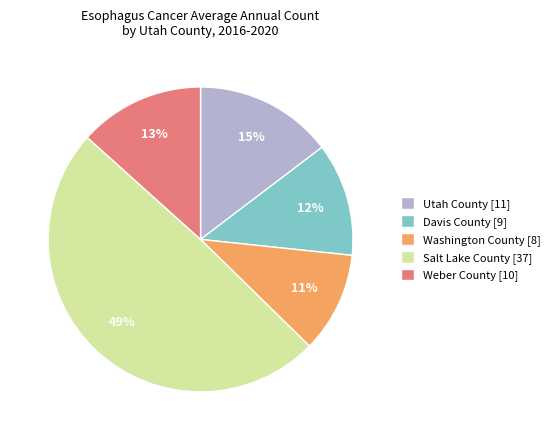

Is there any slice that represents more than half of the pie?

No